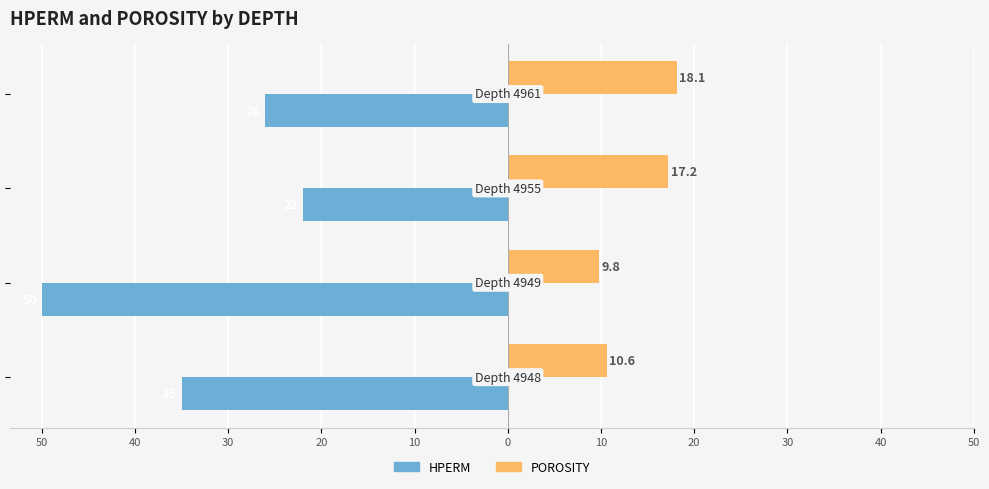

What are all the series names shown in the legend?

HPERM, POROSITY